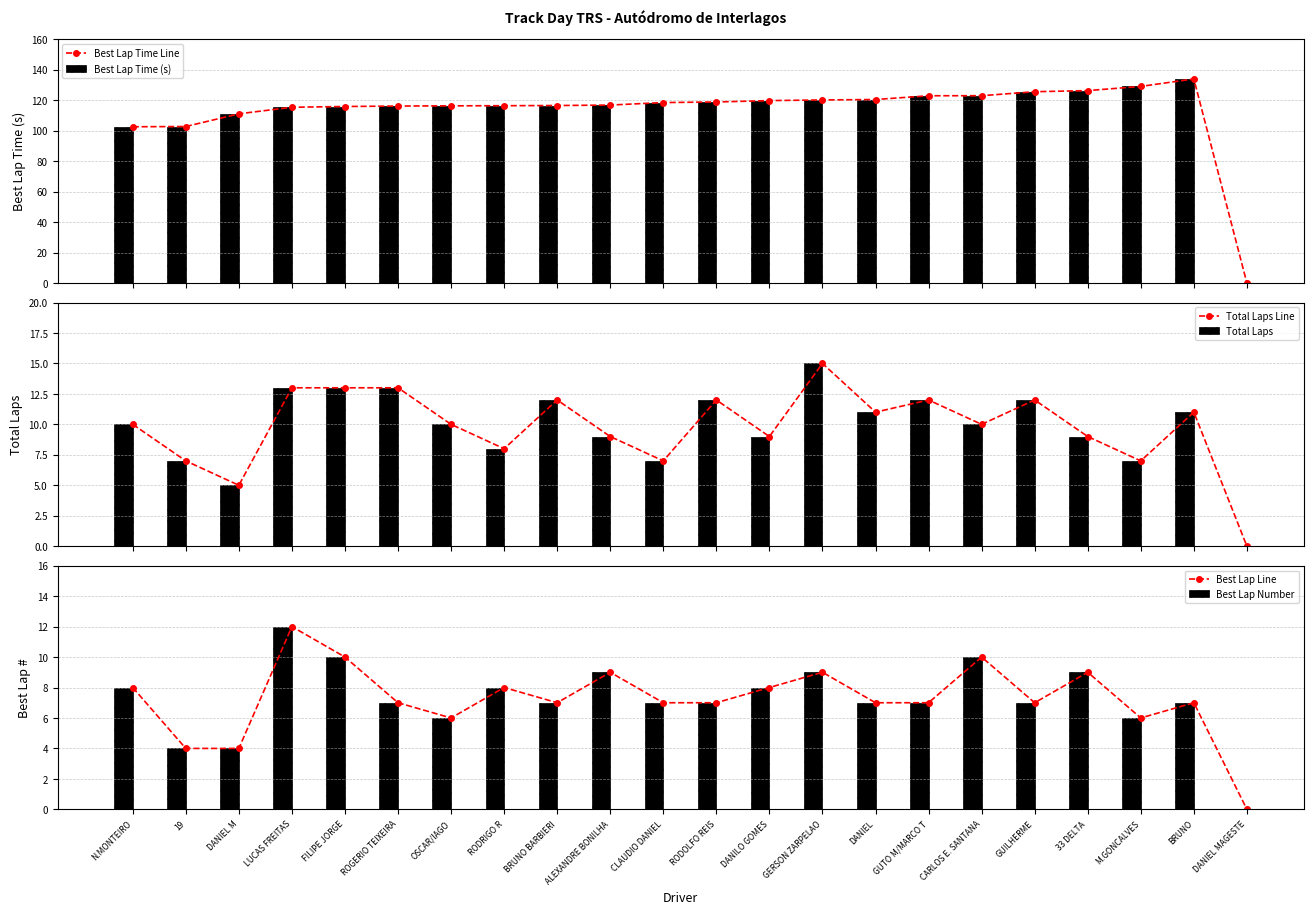

Reading left to right, transcribe all the data shown in this chart.

Best Lap Time Line: 102.6	102.8	111.1	115.4	115.9	116.2	116.3	116.4	116.5	116.8	118.5	118.9	119.8	120.2	120.5	123.0	123.0	125.6	126.3	129.1	134.0	0.0
Best Lap Time (s): 102.6	102.8	111.1	115.4	115.9	116.2	116.3	116.4	116.5	116.8	118.5	118.9	119.8	120.2	120.5	123.0	123.0	125.6	126.3	129.1	134.0	0.0
Total Laps Line: 10.0	7.0	5.0	13.0	13.0	13.0	10.0	8.0	12.0	9.0	7.0	12.0	9.0	15.0	11.0	12.0	10.0	12.0	9.0	7.0	11.0	0.0
Total Laps: 10.0	7.0	5.0	13.0	13.0	13.0	10.0	8.0	12.0	9.0	7.0	12.0	9.0	15.0	11.0	12.0	10.0	12.0	9.0	7.0	11.0	0.0
Best Lap Line: 8.0	4.0	4.0	12.0	10.0	7.0	6.0	8.0	7.0	9.0	7.0	7.0	8.0	9.0	7.0	7.0	10.0	7.0	9.0	6.0	7.0	0.0
Best Lap Number: 8.0	4.0	4.0	12.0	10.0	7.0	6.0	8.0	7.0	9.0	7.0	7.0	8.0	9.0	7.0	7.0	10.0	7.0	9.0	6.0	7.0	0.0